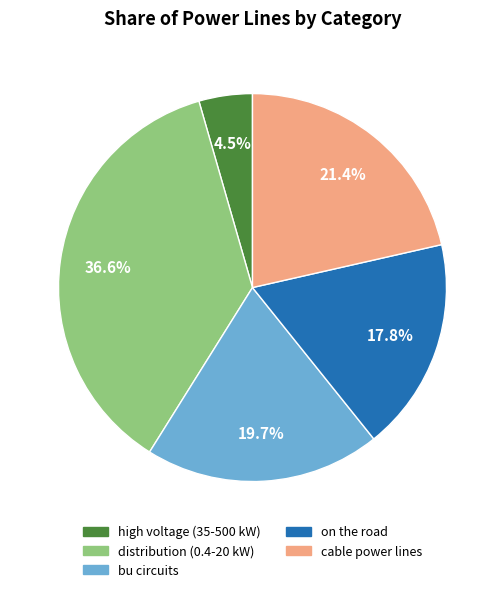

Rank the categories by value from lowest to highest.

high voltage (35-500 kW), on the road, bu circuits, cable power lines, distribution (0.4-20 kW)